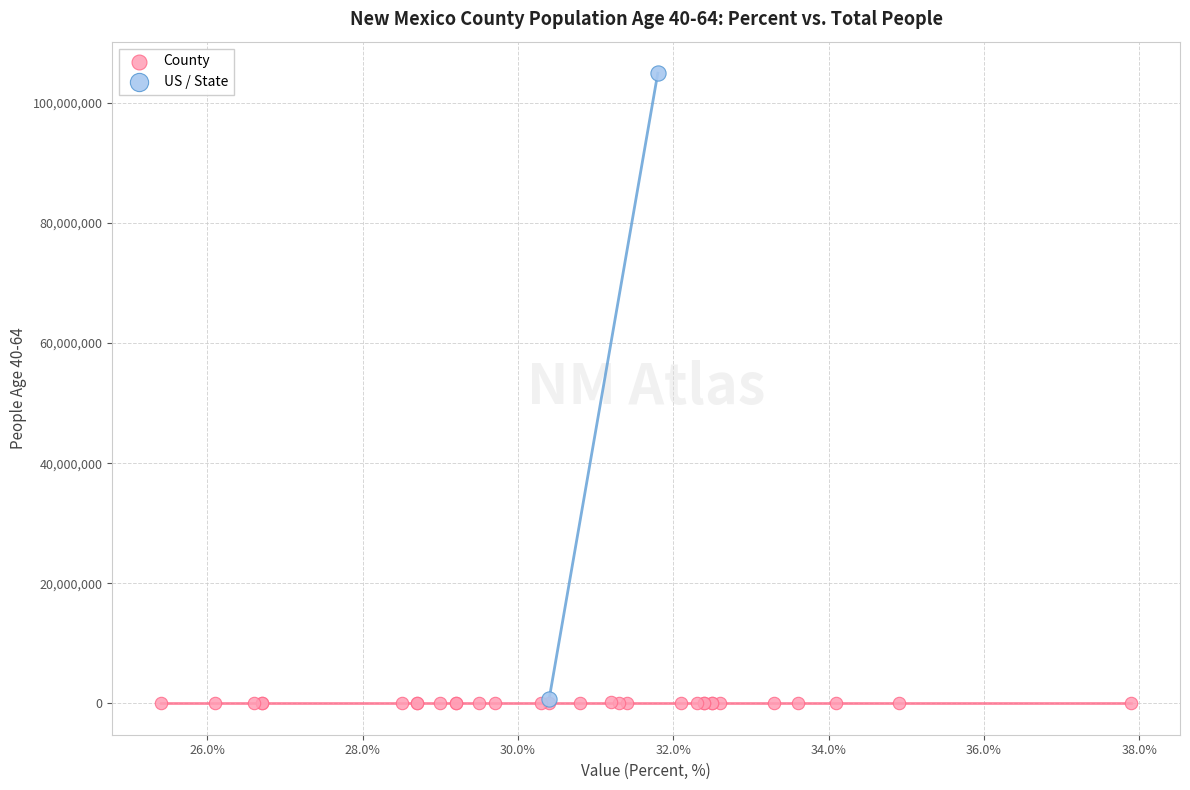

What are all the series names shown in the legend?

County, US / State